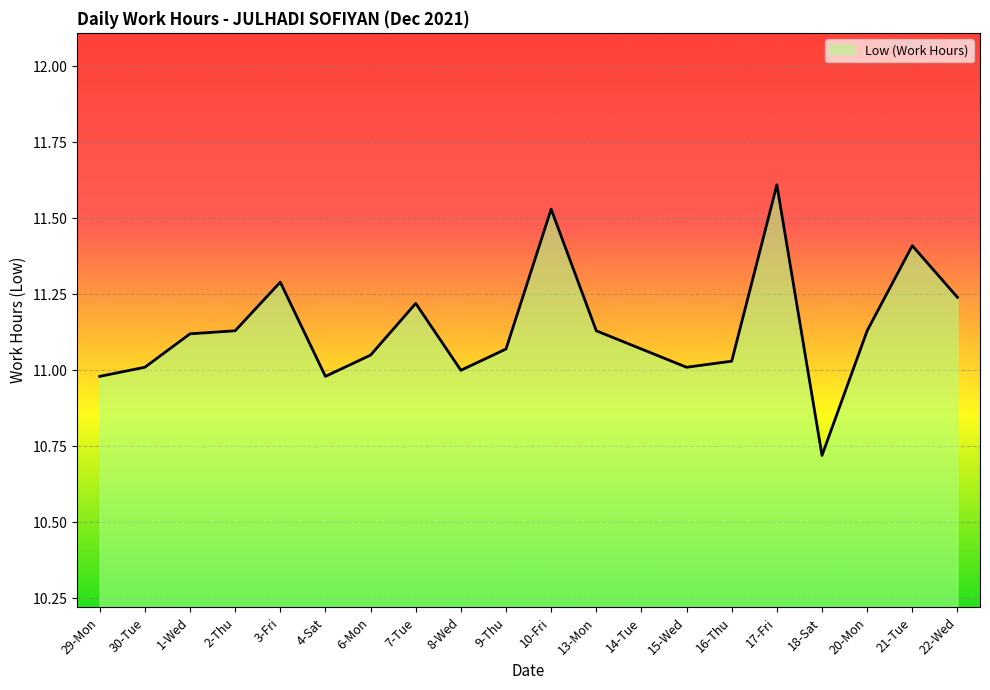

The value at 8-Wed is 11.0. True or false?

True